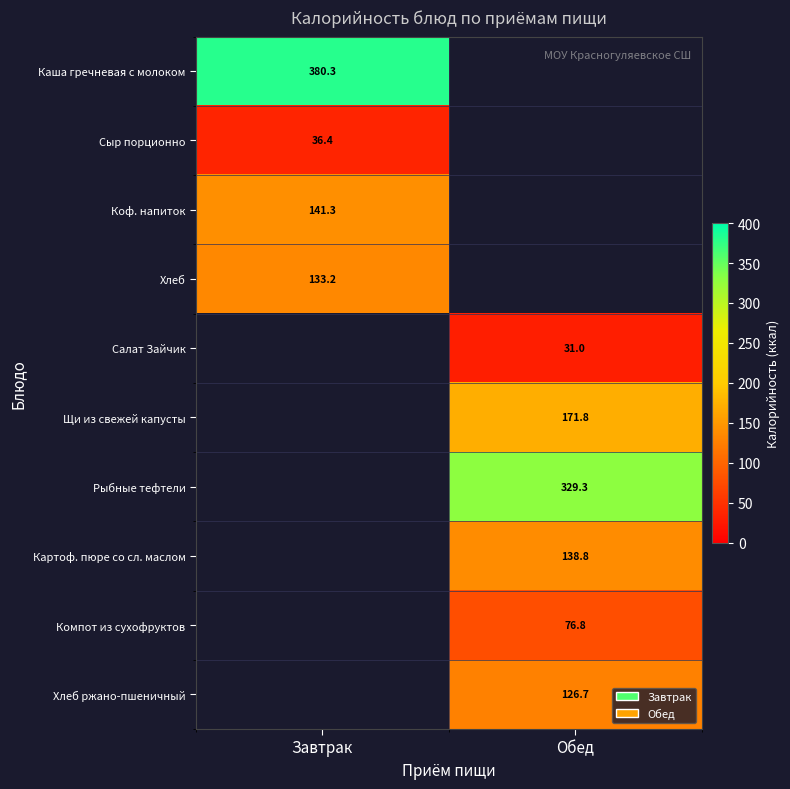

How many categories are shown in the chart?

2